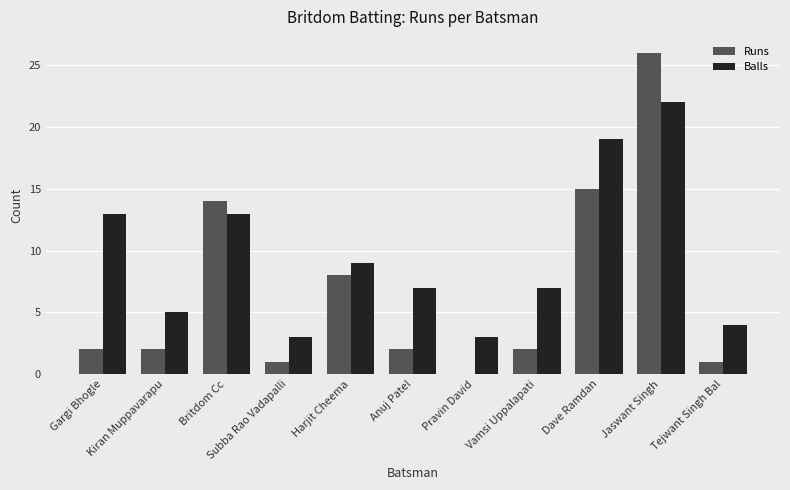

How many series are shown in this chart?

2